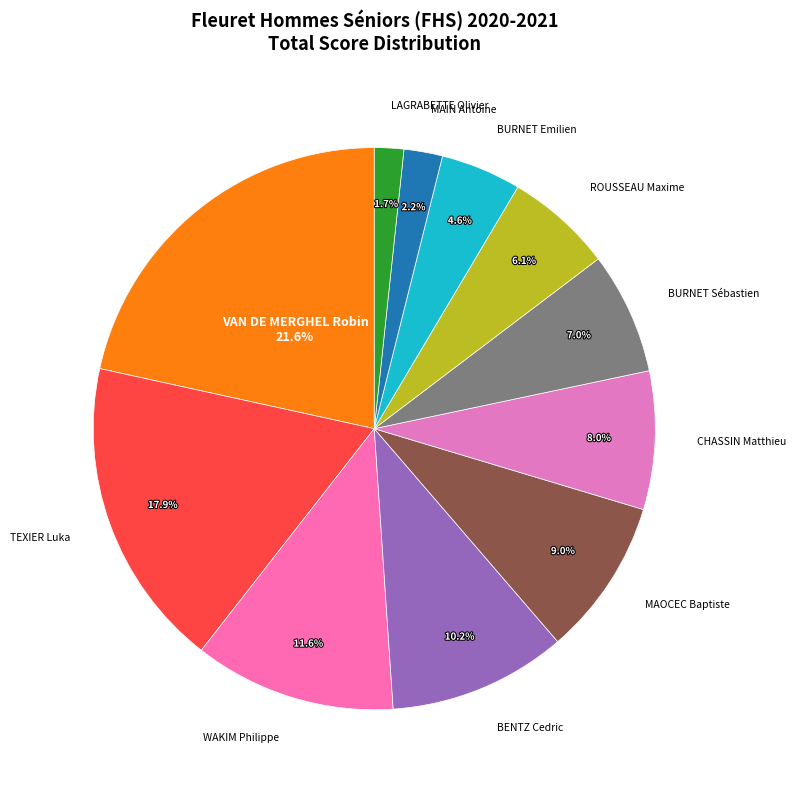

To the nearest percent, what is the combined percentage of CHASSIN Matthieu and TEXIER Luka?

26%